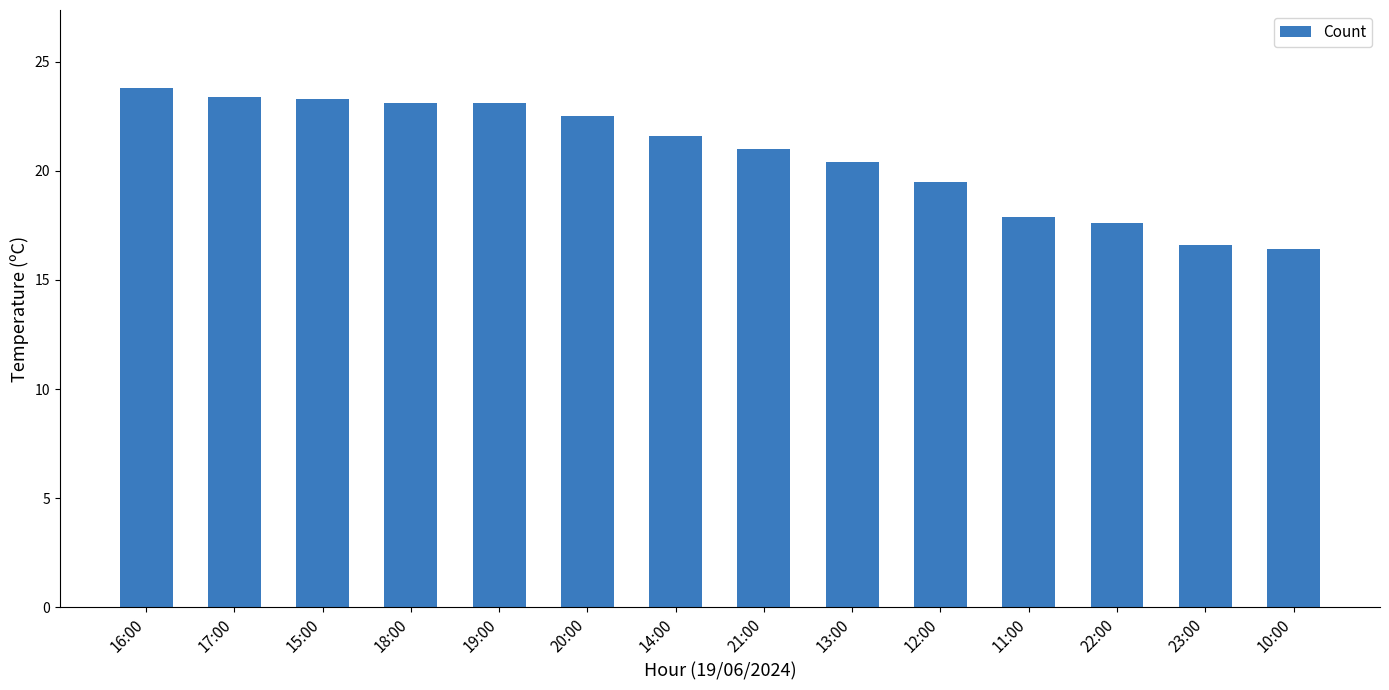

What is the sum of all values?

290.2